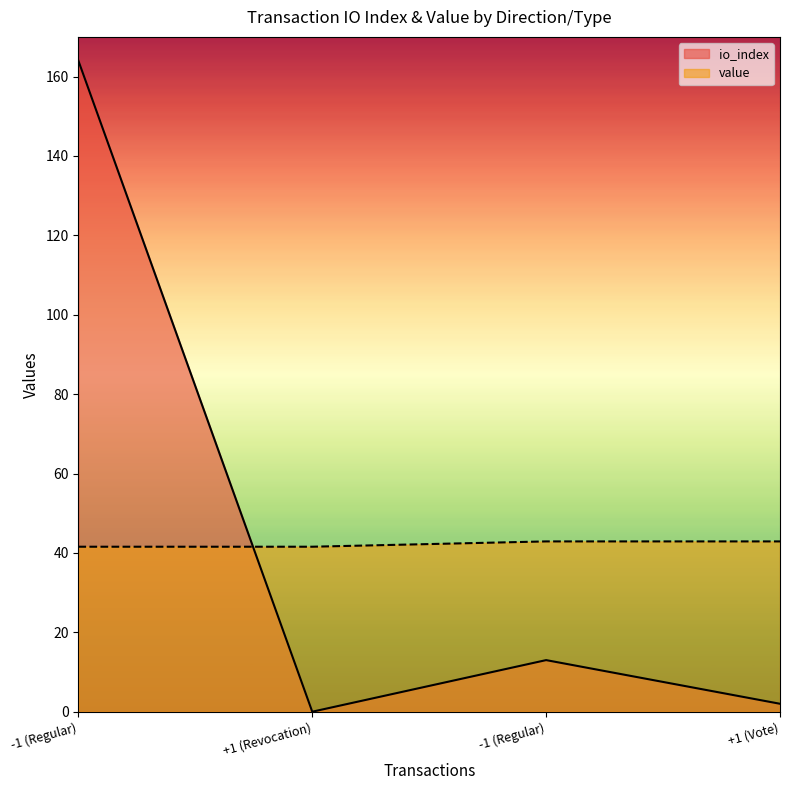

How many values in the value series exceed 42?

2